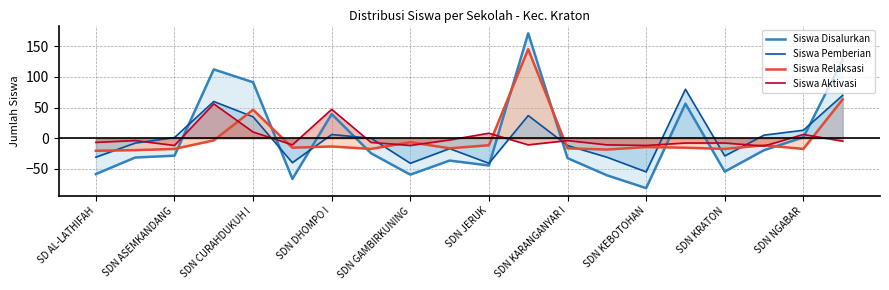

Is it true that Siswa Relaksasi equals 12.9 at SDN CURAHDUKUH I?

False